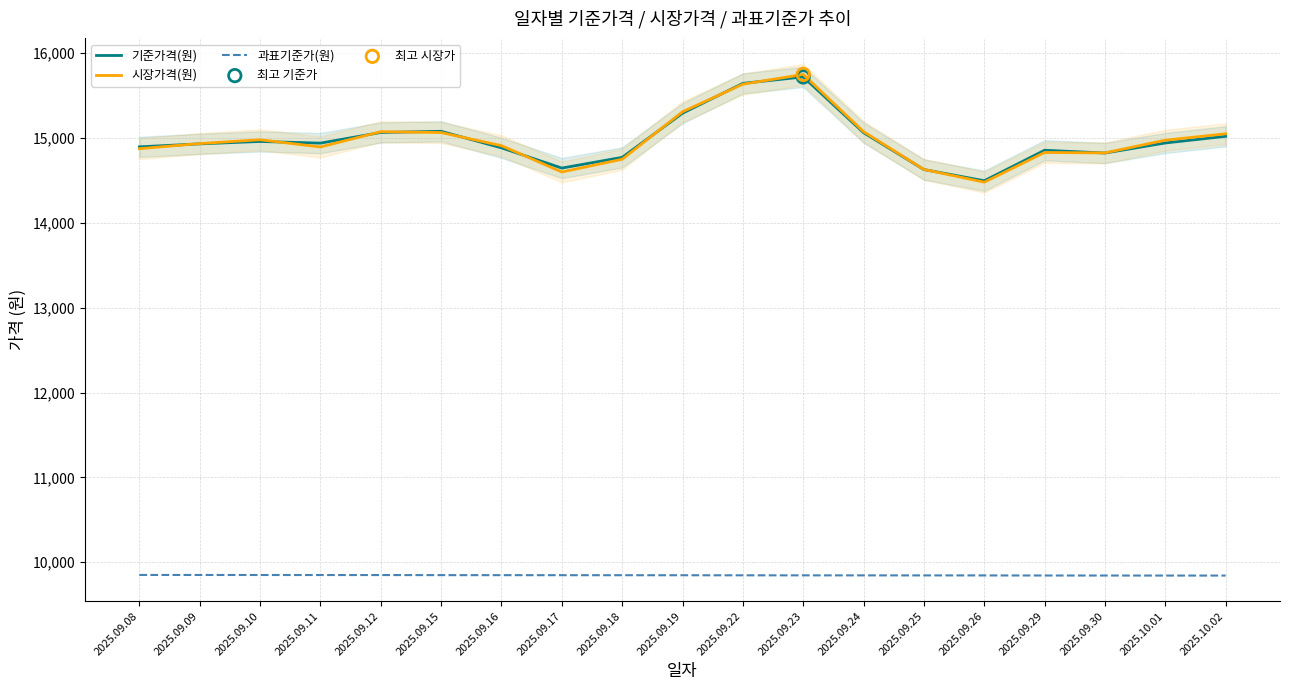

Is the value of 과표기준가(원) at 2025.09.24 greater than the value of 기준가격(원) at 2025.09.11?

No